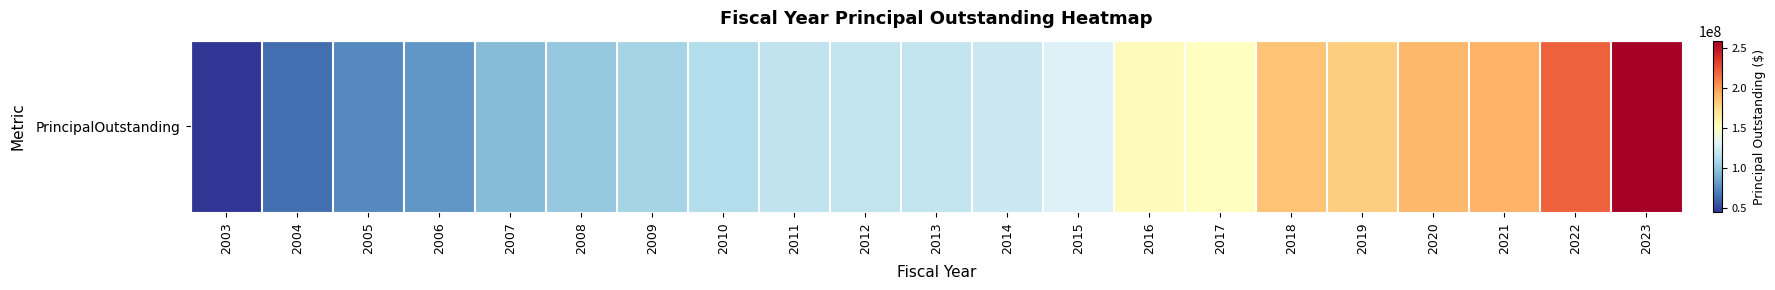

List the labels in order of value, largest first.

2023, 2022, 2021, 2020, 2018, 2019, 2016, 2017, 2015, 2014, 2012, 2013, 2011, 2010, 2009, 2008, 2007, 2006, 2005, 2004, 2003